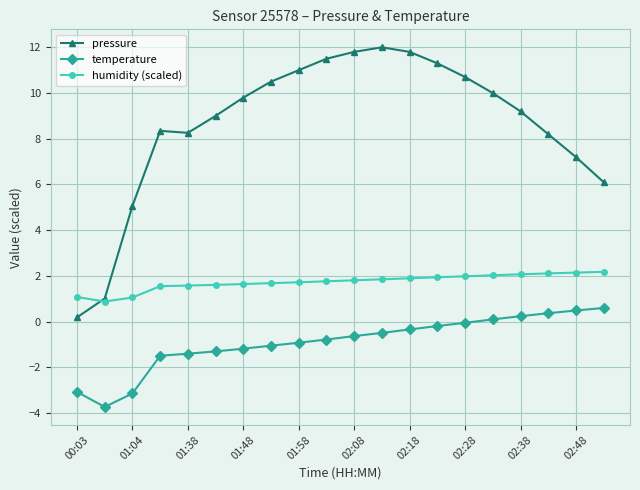

List the series in order of their peak value, highest first.

pressure, humidity (scaled), temperature